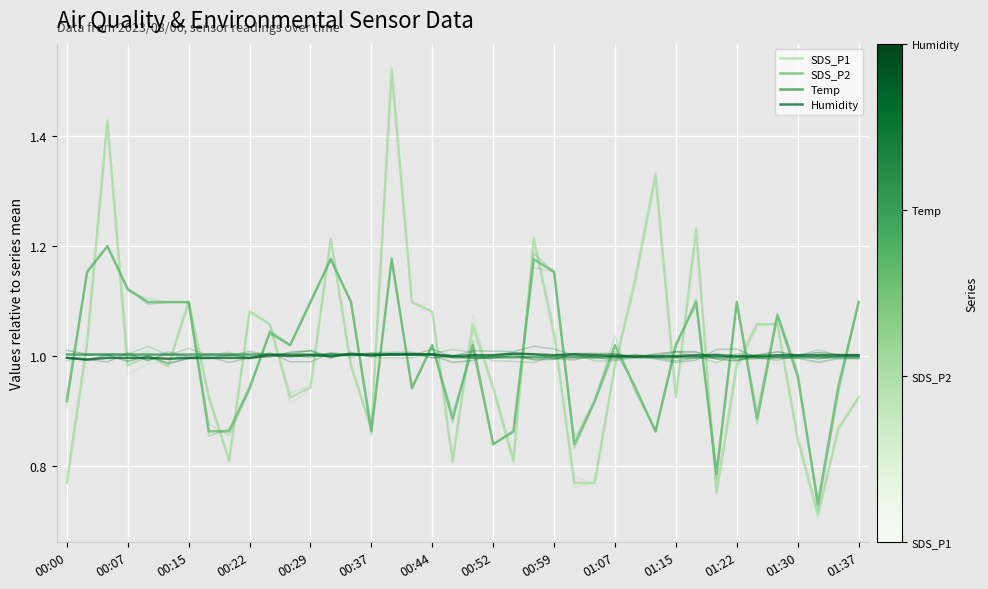

Which series has the largest total across all categories?

Temp